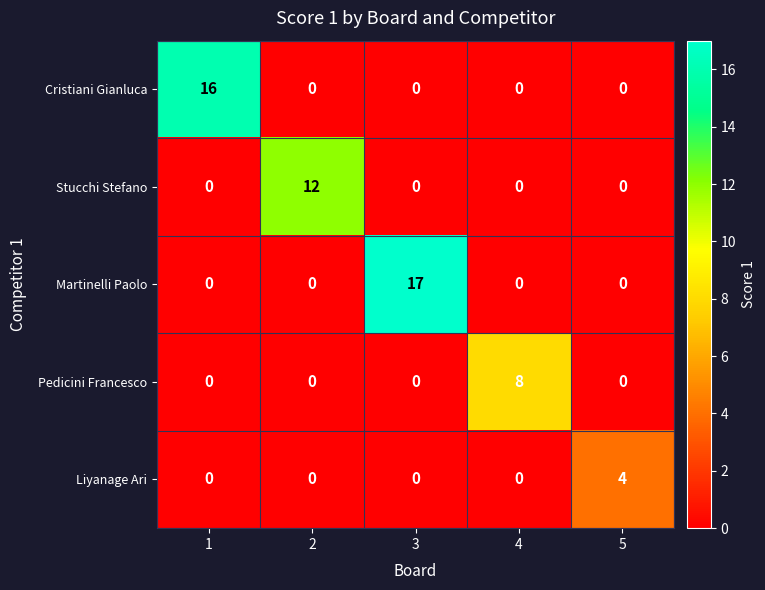

The value of Stucchi Stefano at 4 is 0. True or false?

True